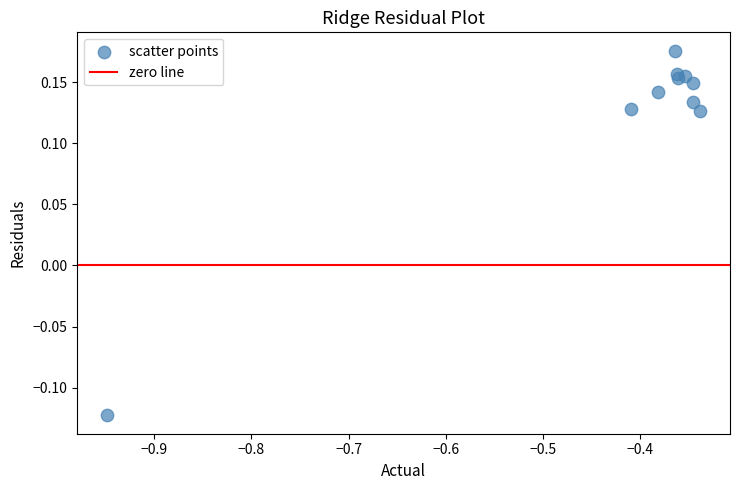

What is the average X value?

-0.4